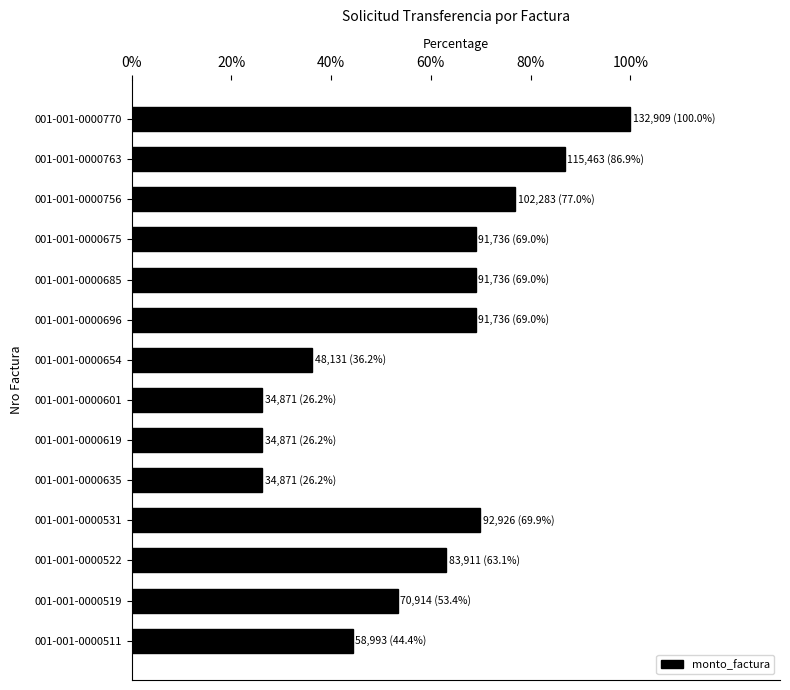

Reading top to bottom, transcribe all the data shown in this chart.

100.0	86.9	77.0	69.0	69.0	69.0	36.2	26.2	26.2	26.2	69.9	63.1	53.4	44.4